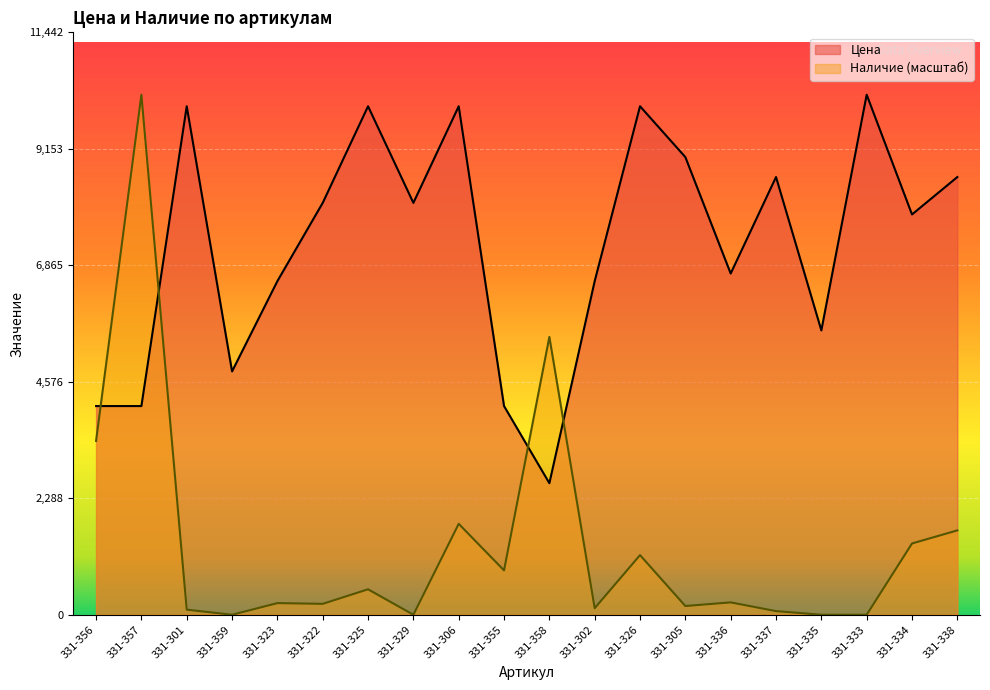

What is the value of the Наличие (масштаб) point at the 10th from the left?

871.6